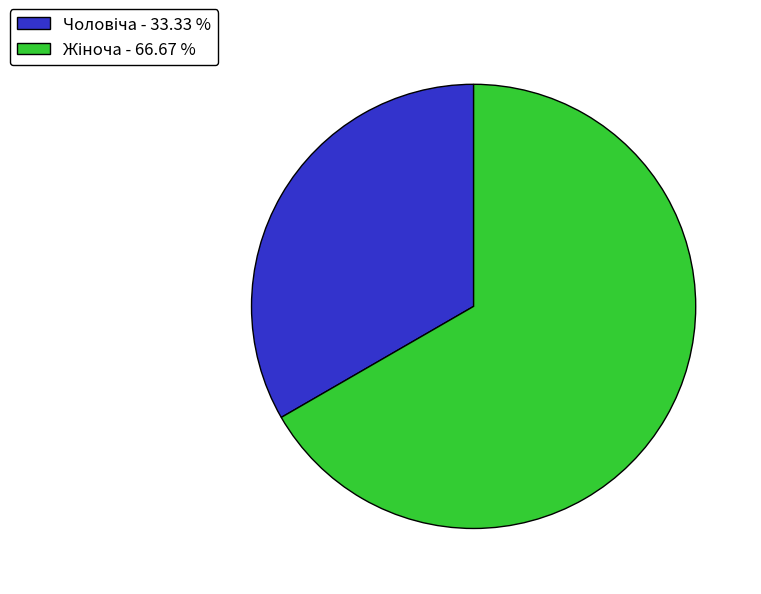

Is there any slice that represents more than half of the pie?

Yes